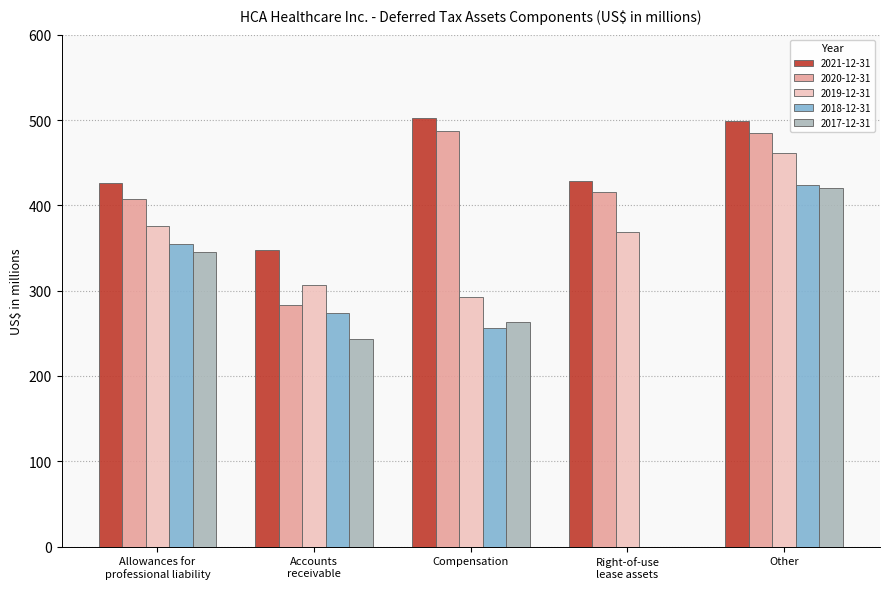

What are all the series names shown in the legend?

2021-12-31, 2020-12-31, 2019-12-31, 2018-12-31, 2017-12-31